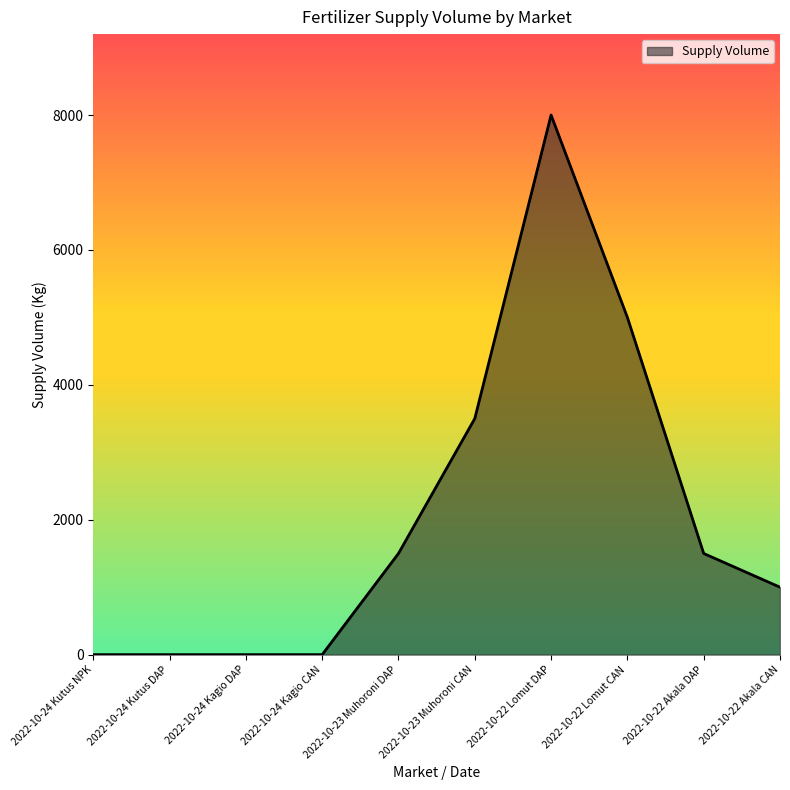

At which category does the chart reach its peak across all series?

2022-10-22 Lomut DAP